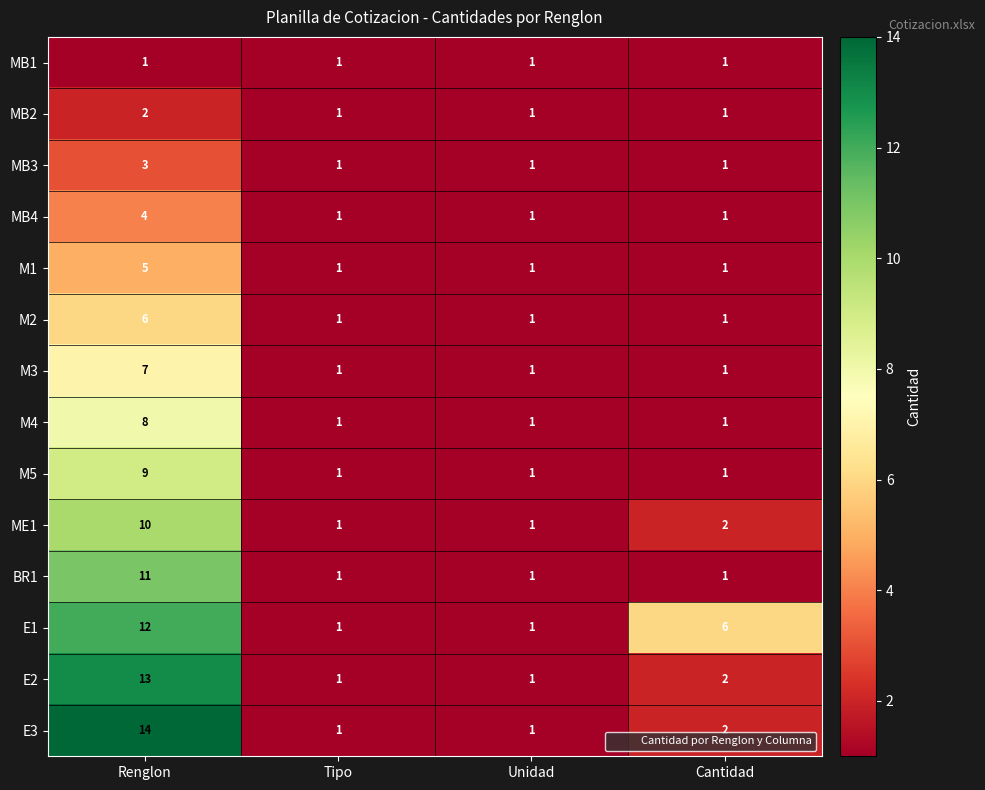

The M1 series shows 5 at Renglon. True or false?

True